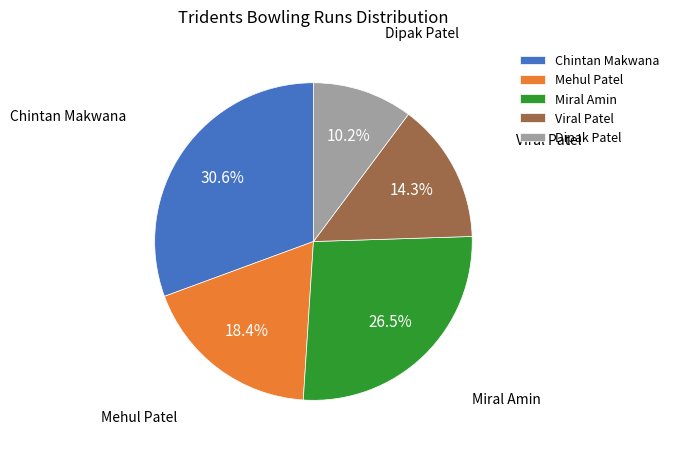

Rank the categories by value from highest to lowest.

Chintan Makwana, Miral Amin, Mehul Patel, Viral Patel, Dipak Patel